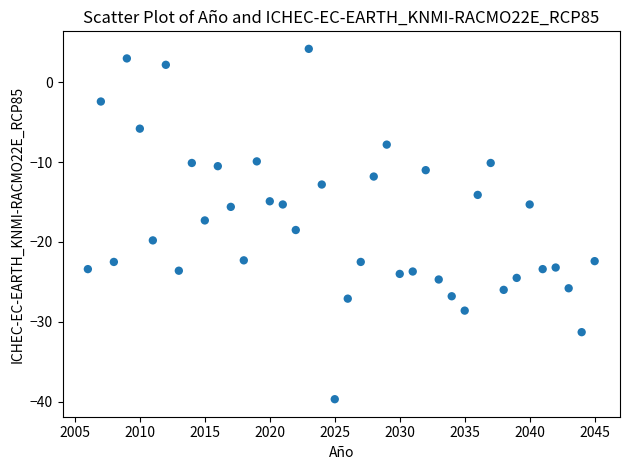

Count the number of points in this scatter plot.

40